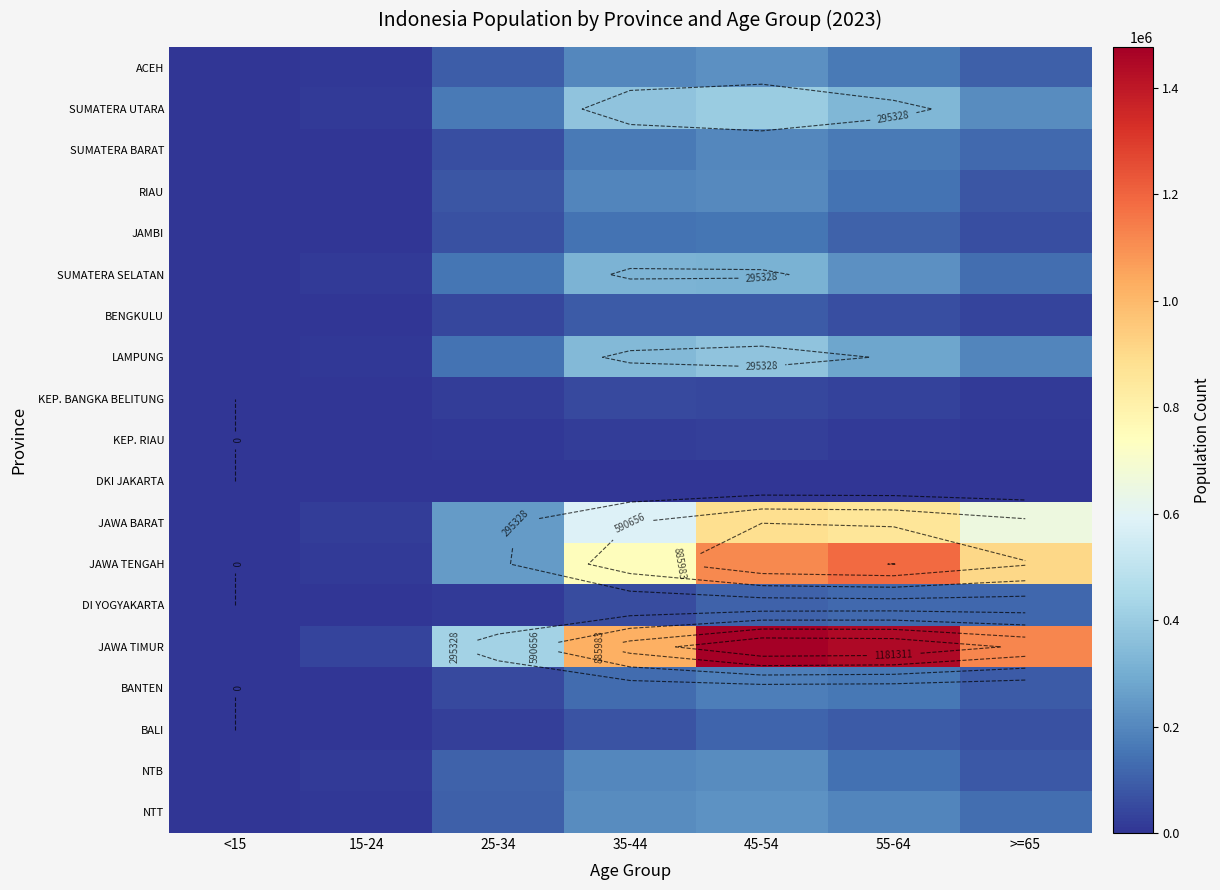

The value of KEP. BANGKA BELITUNG at 35-44 is 77190. True or false?

False